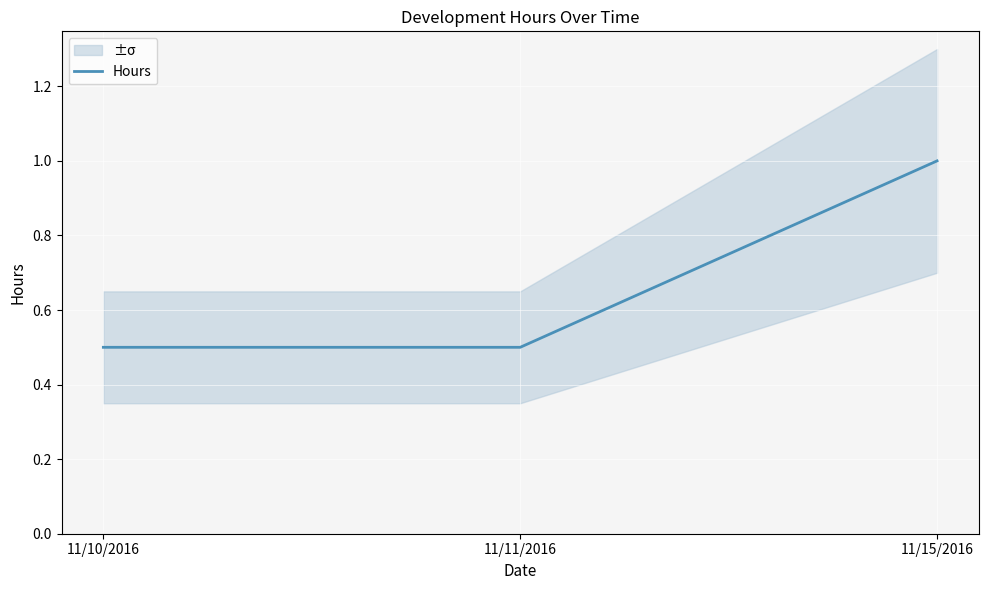

The chart shows a value of 0.5 at 11/10/2016. True or false?

True